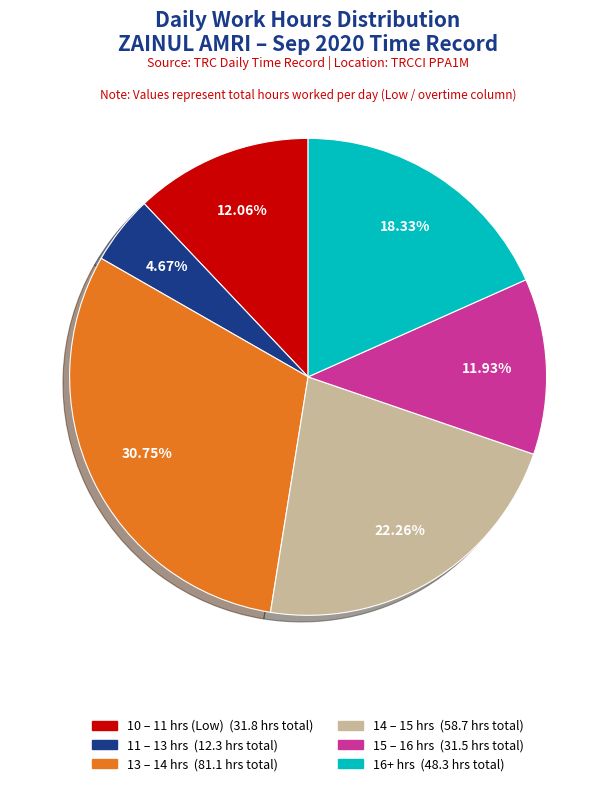

Is there any slice that represents more than half of the pie?

No